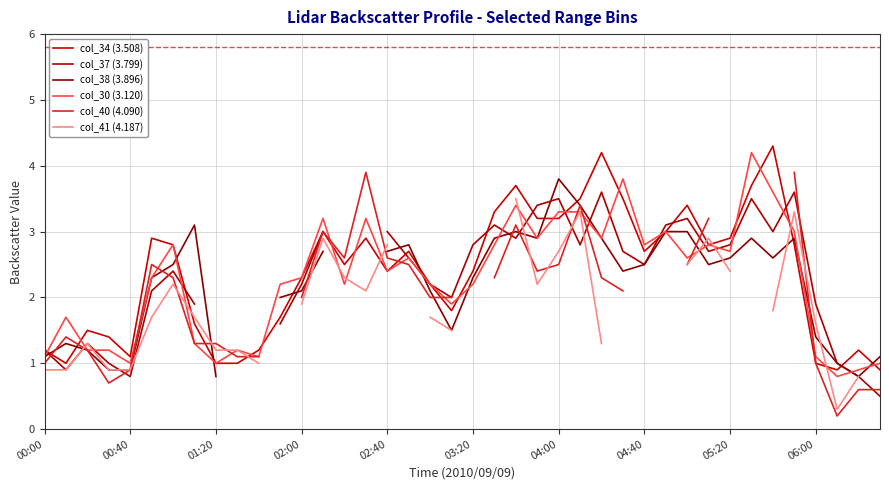

The col_30 (3.120) series shows 2.7 at 05:20. True or false?

True